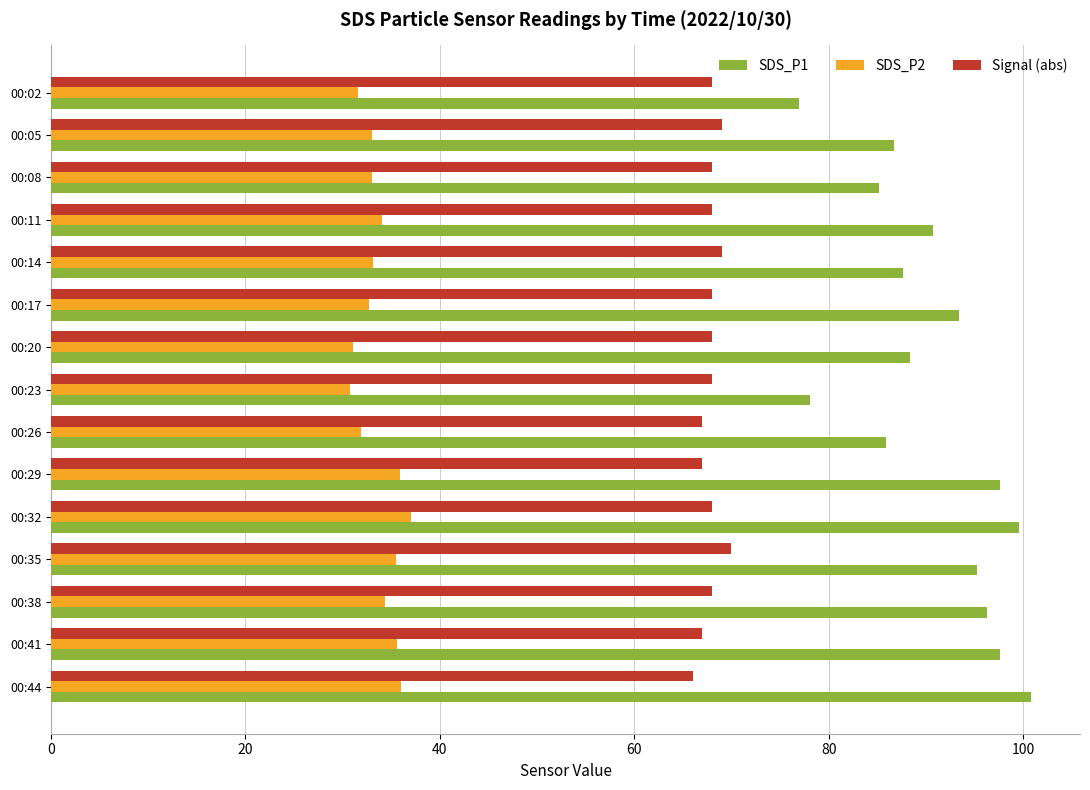

Rank the series at 00:05 from lowest to highest value.

SDS_P2, Signal (abs), SDS_P1